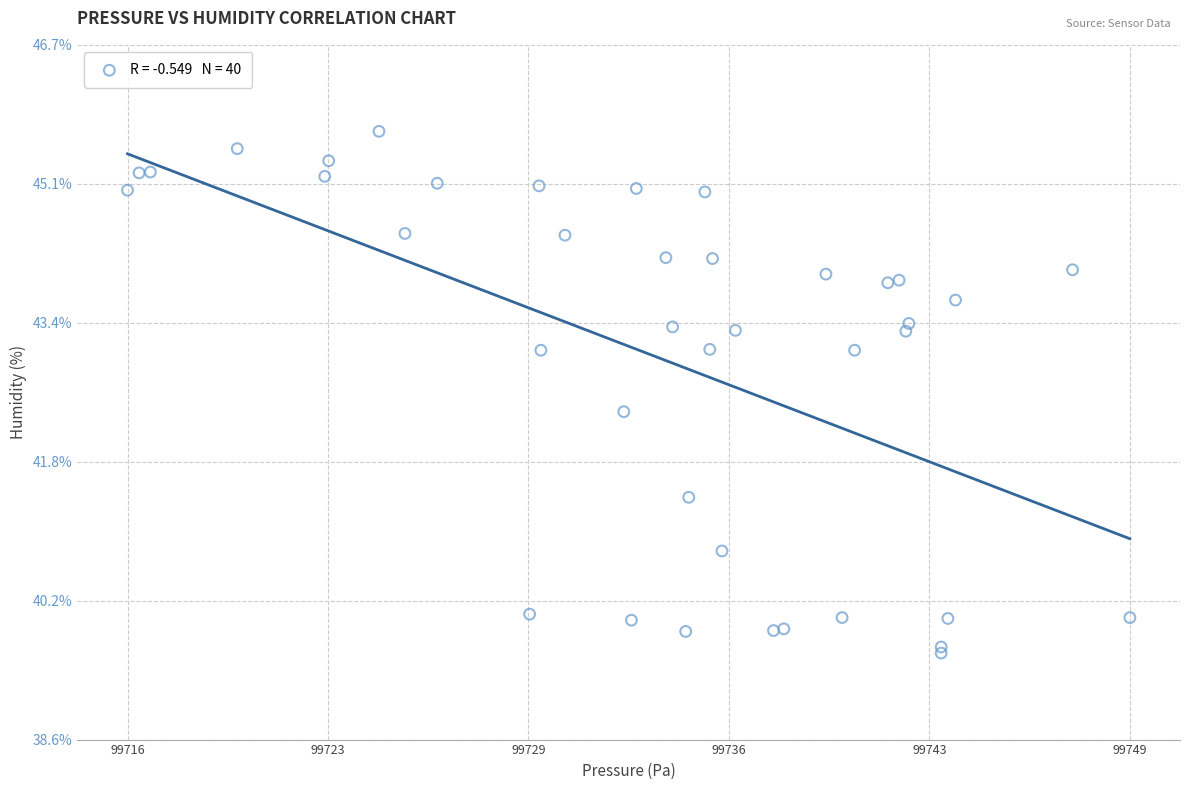

What Y value in the scatter plot is closest to 42?

42.4